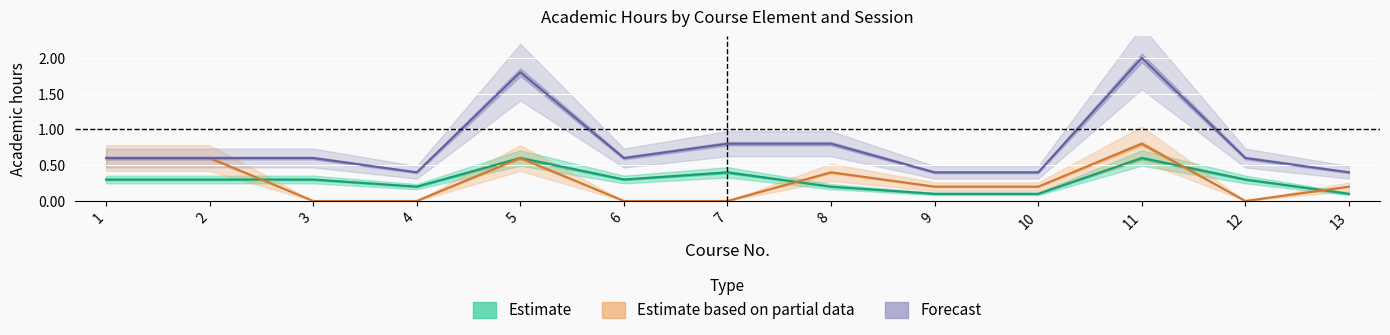

True or false: Estimate has a value of 0.0 at 13.

False